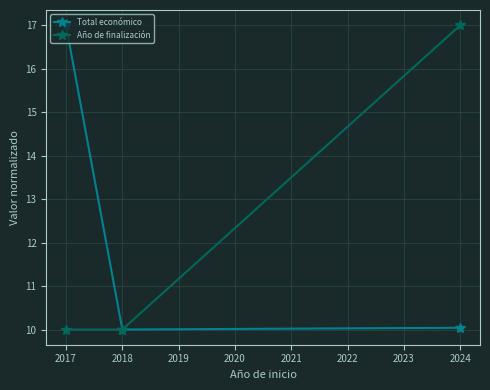

Rank the series at 2024 from highest to lowest value.

Año de finalización, Total económico